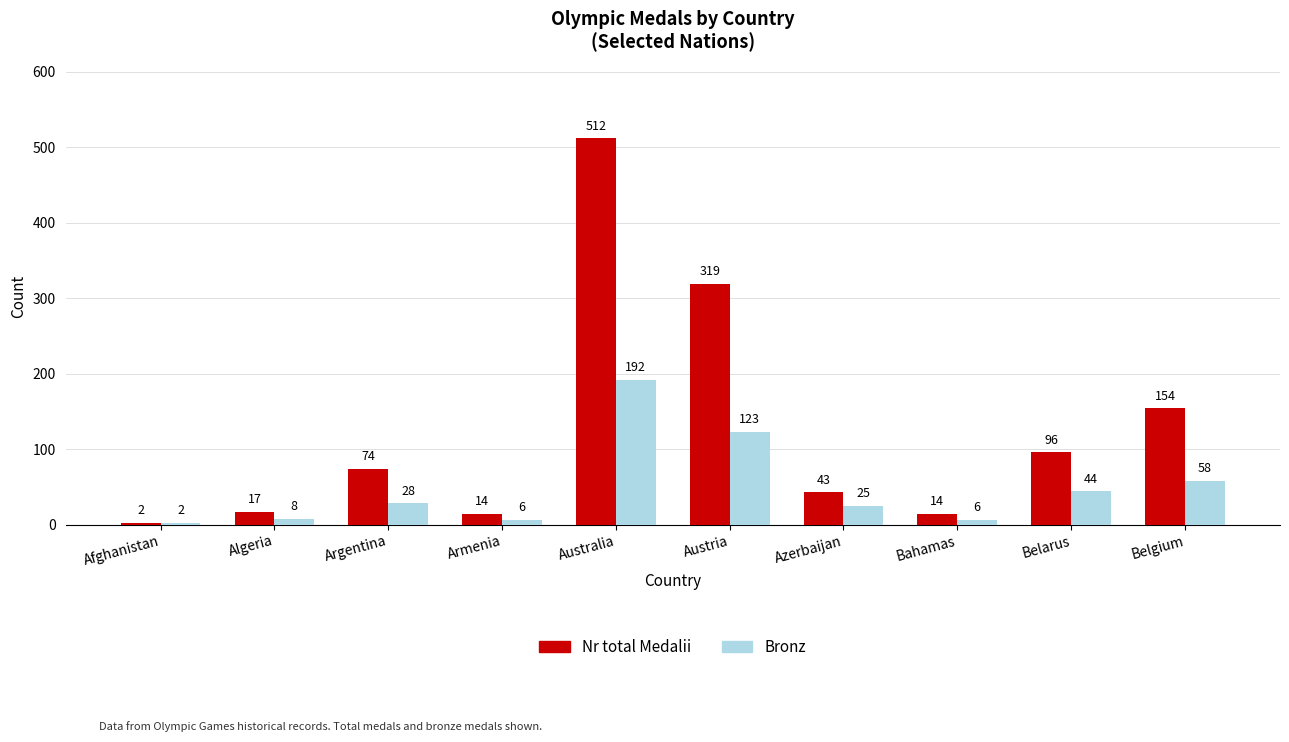

Rank the series by their maximum value, from lowest to highest.

Bronz, Nr total Medalii